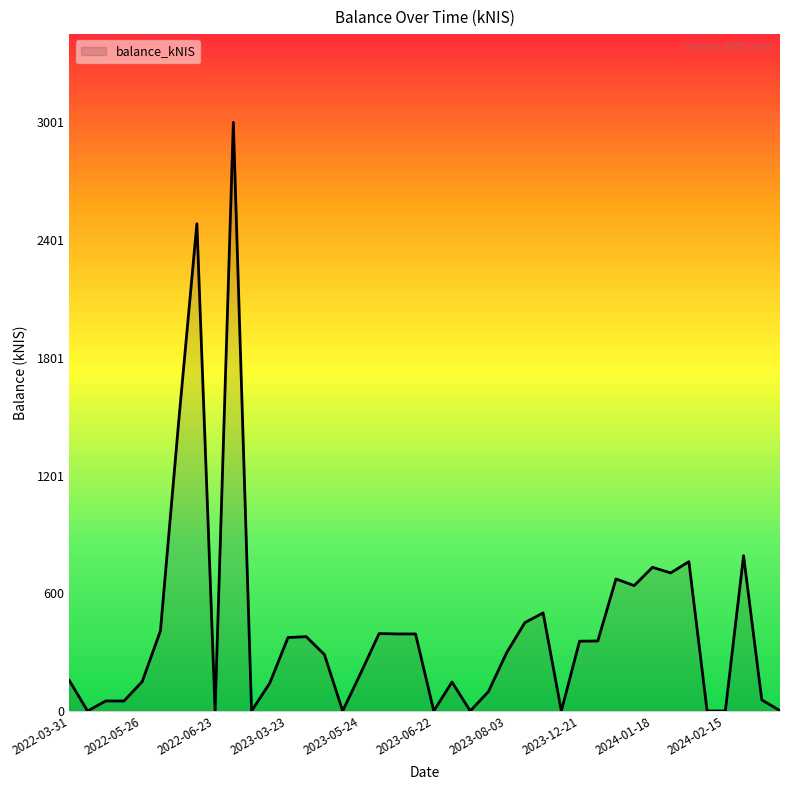

What is the difference between the maximum and minimum values?

3001.5